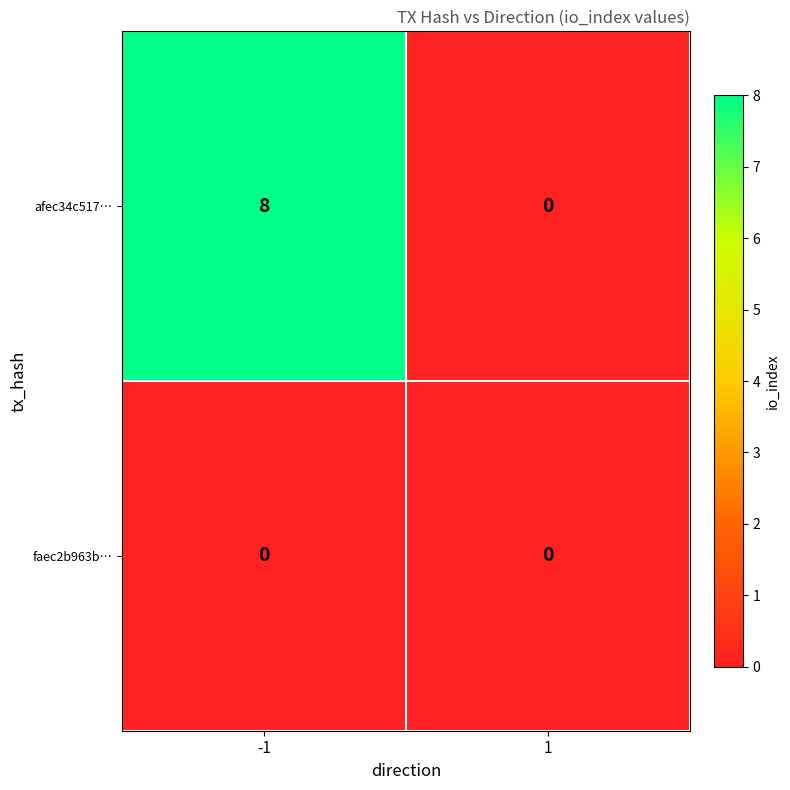

Is it true that faec2b963b… equals 0 at -1?

True